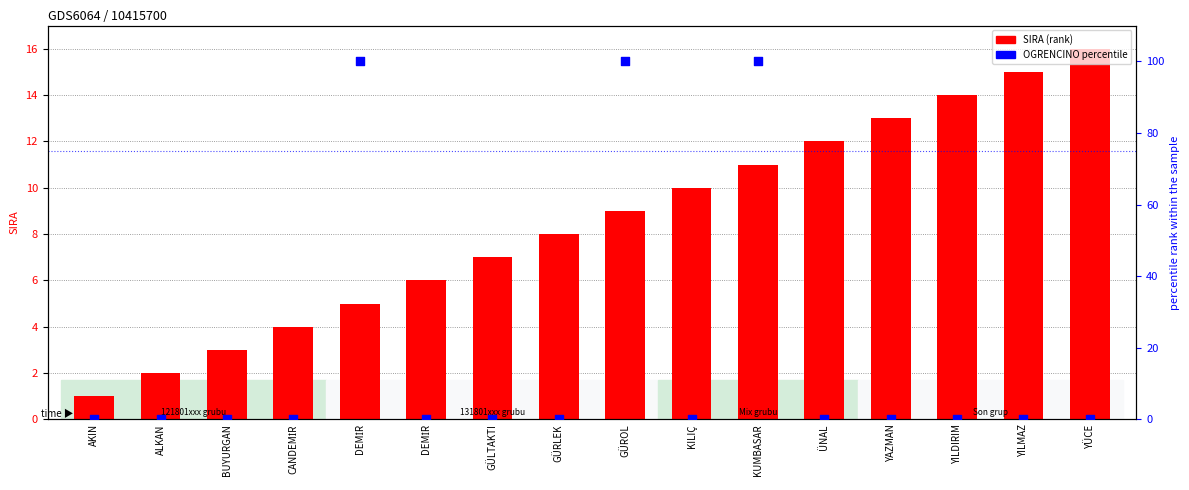

What is the total value across all series at KUMBASAR?

111.0